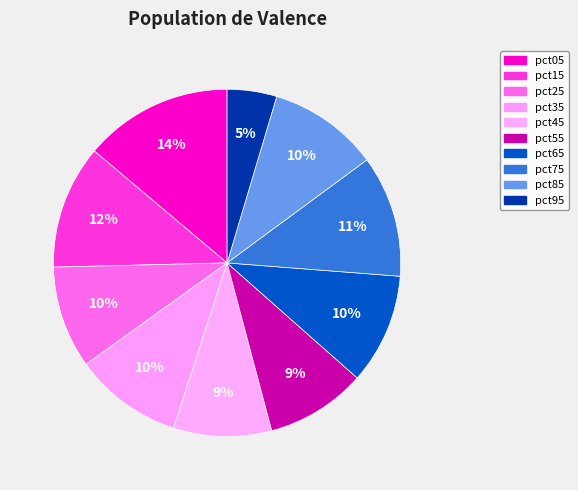

How many slices are in this pie chart?

10